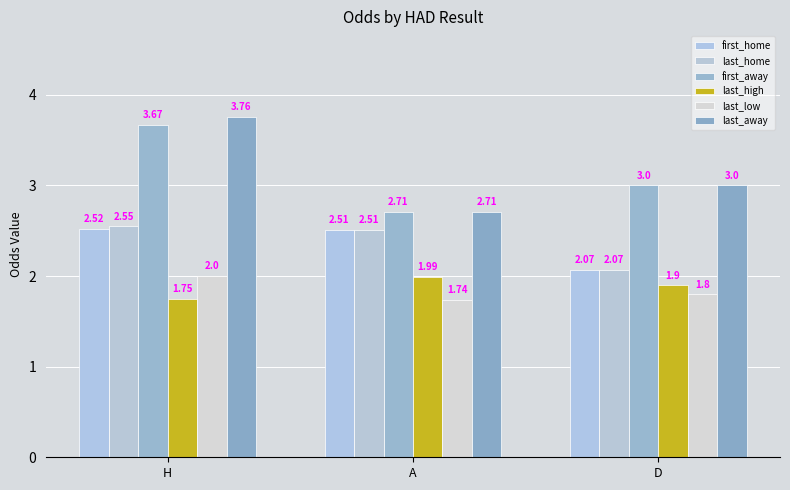

Where is last_away nearest to the value 3?

D